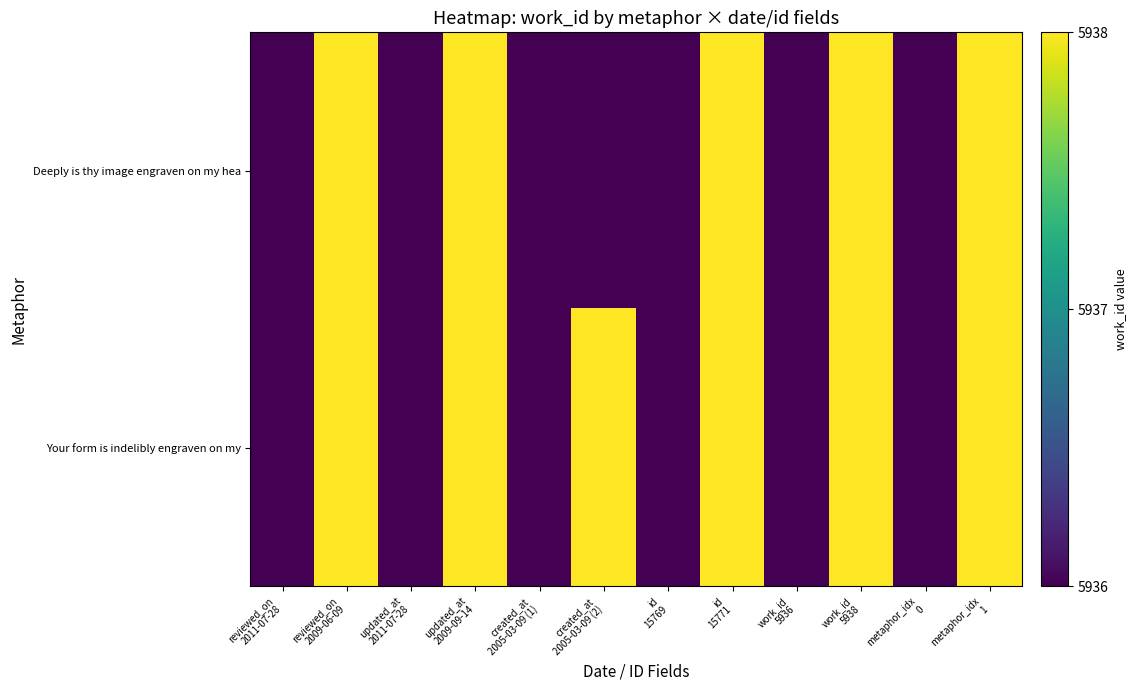

How many data points does each series have?

12